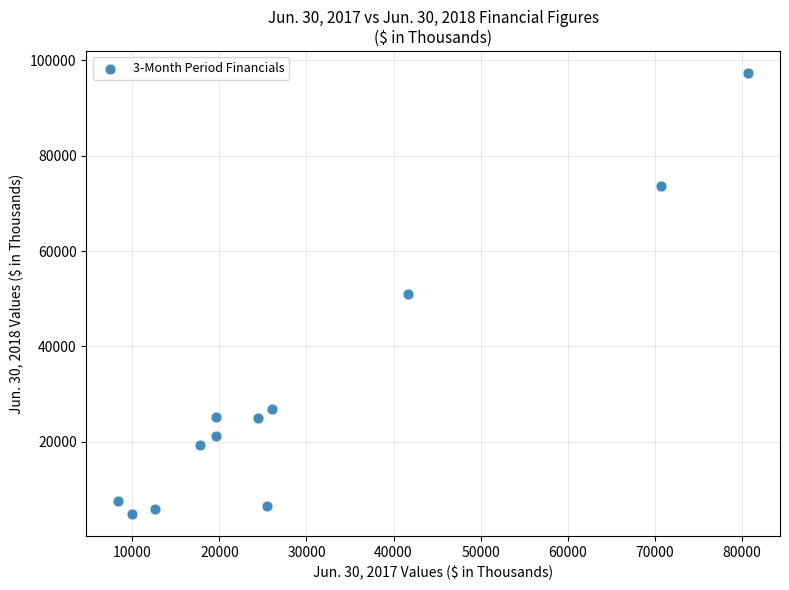

What is the range of X values (max minus min)?

72423